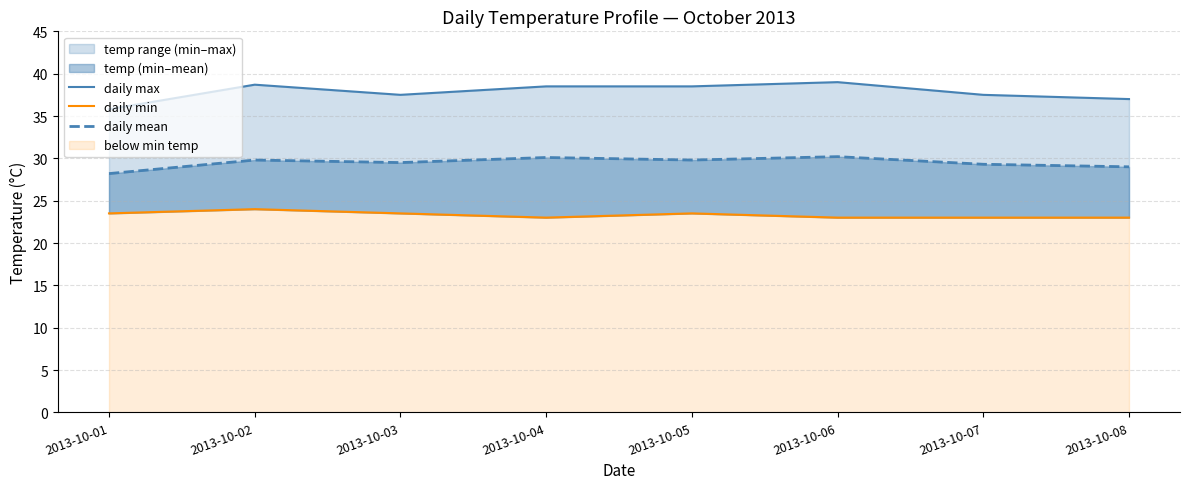

The daily max series shows 59.7 at 2013-10-07. True or false?

False